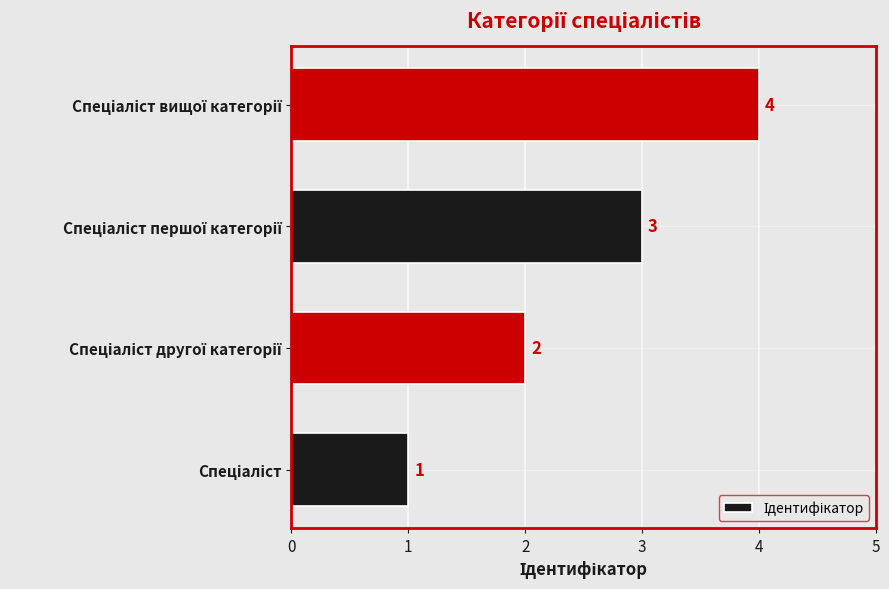

What is the sum of all values?

10